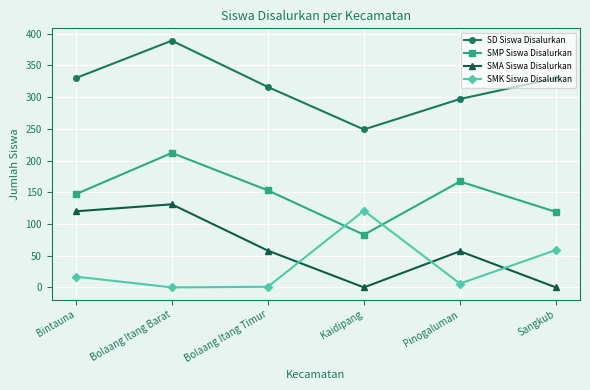

What is the spread (max minus min) of values at Bolaang Itang Barat?

389